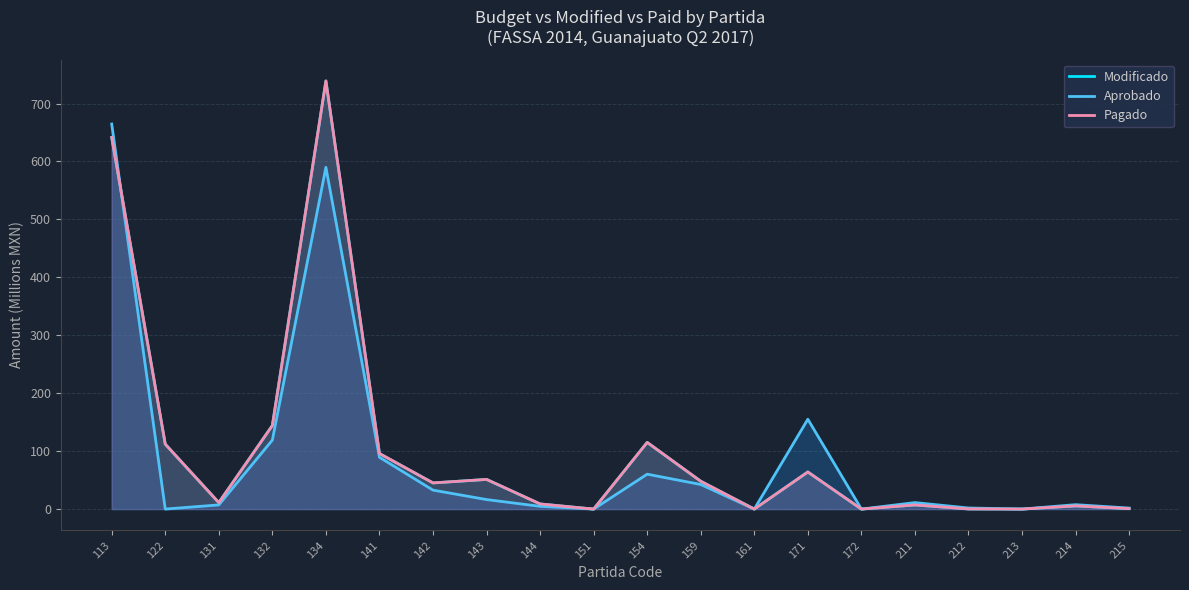

What is the sum of the Pagado values at 142 and 213?

45.1